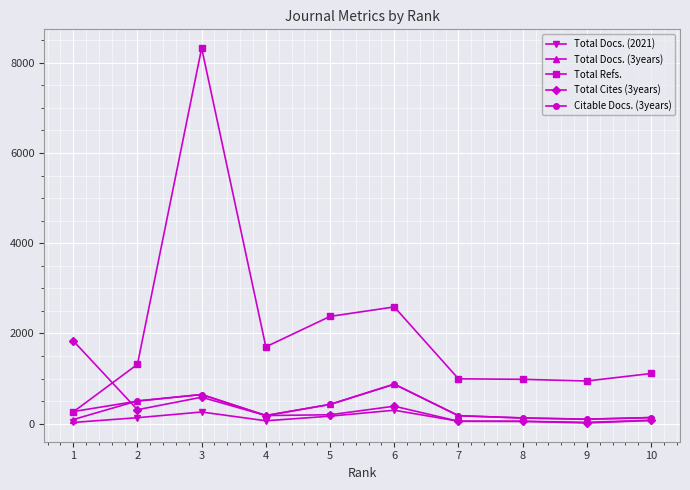

Is the value of Total Refs. at 2 greater than the value of Citable Docs. (3years) at 4?

Yes